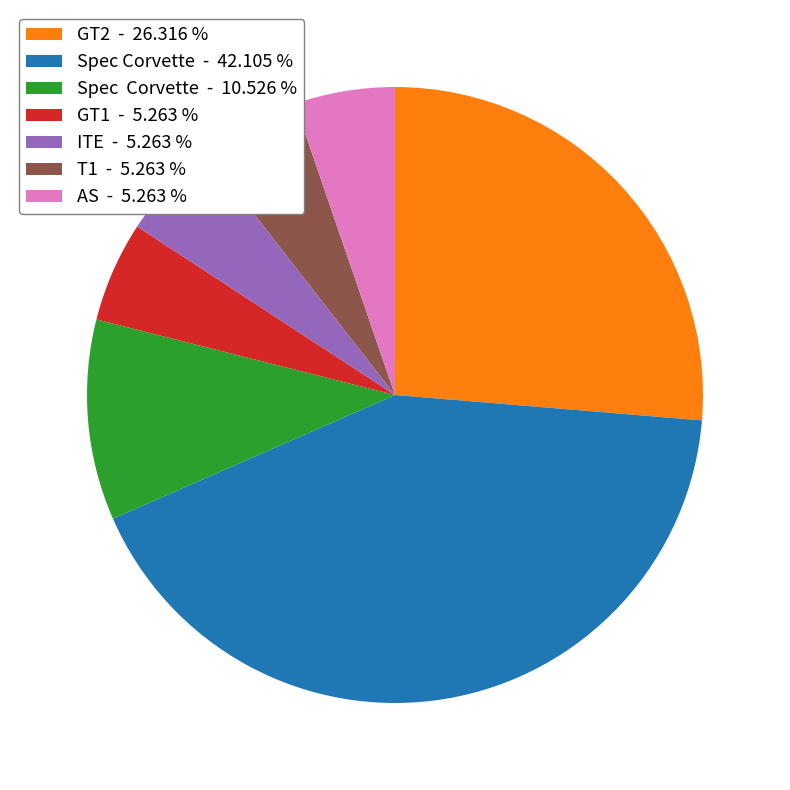

Is Spec Corvette - 42.105 % the majority of the pie?

No